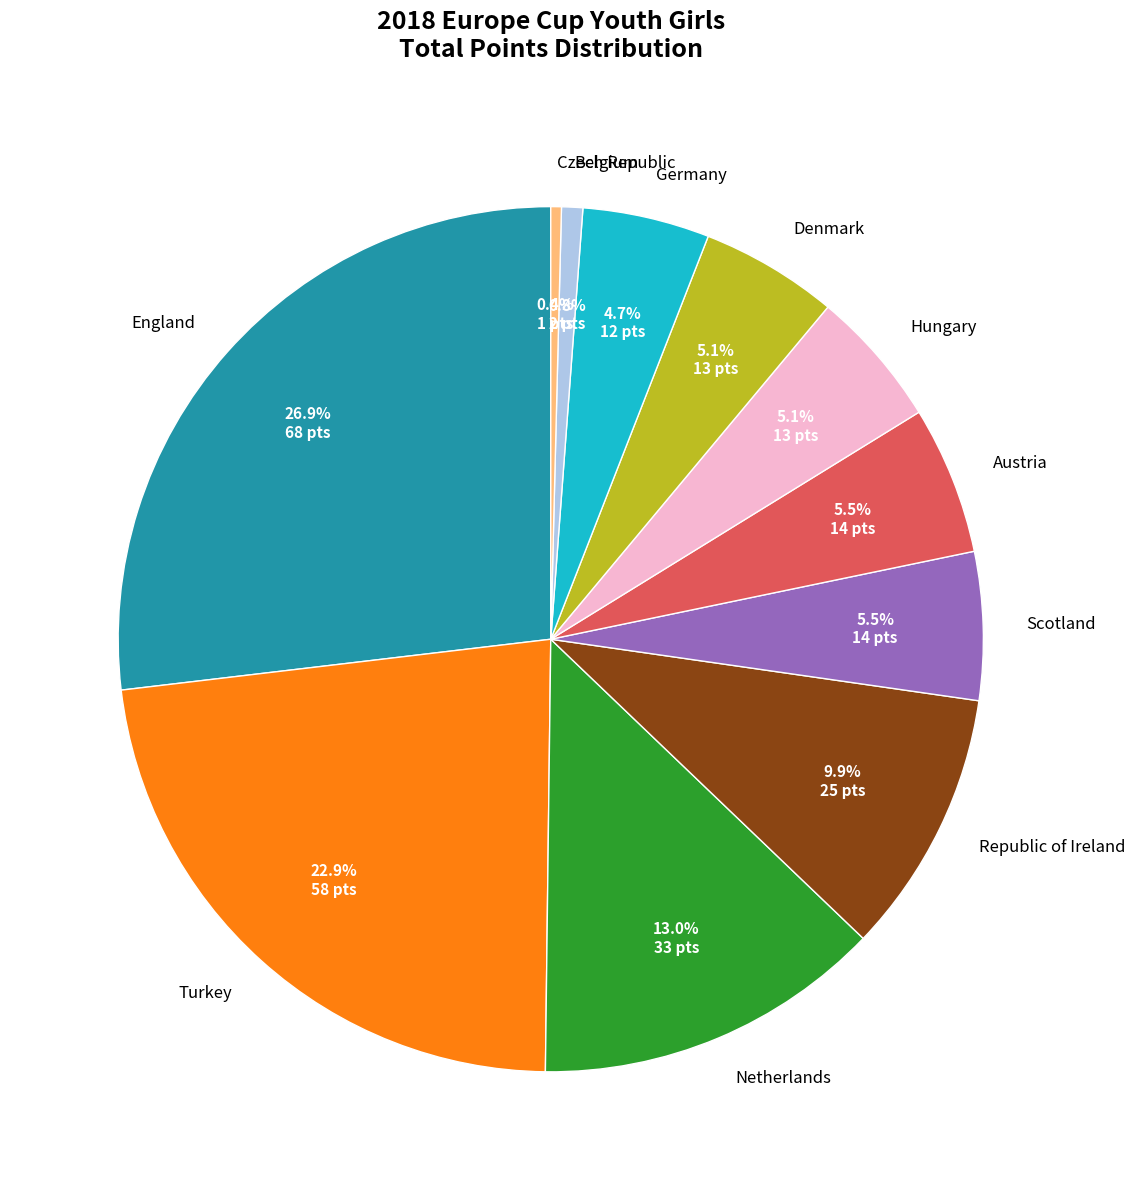

To the nearest percent, what is the average slice percentage?

9%